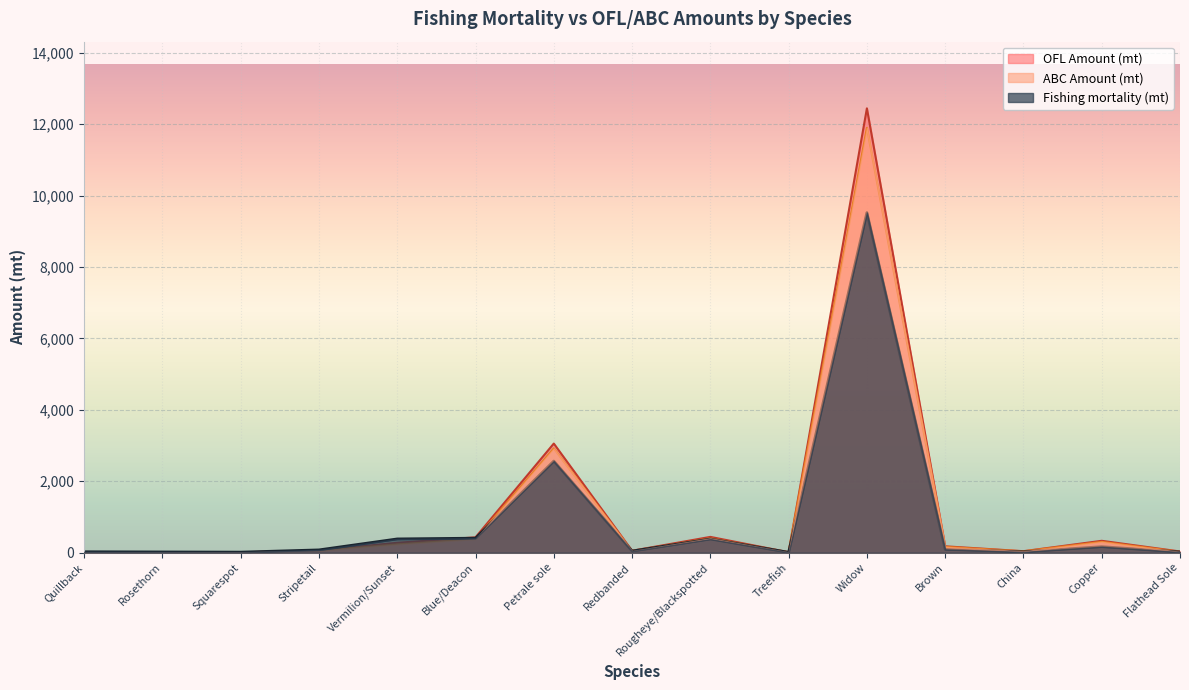

What is the difference between the maximum and minimum values in the OFL Amount (mt) series?

12430.7